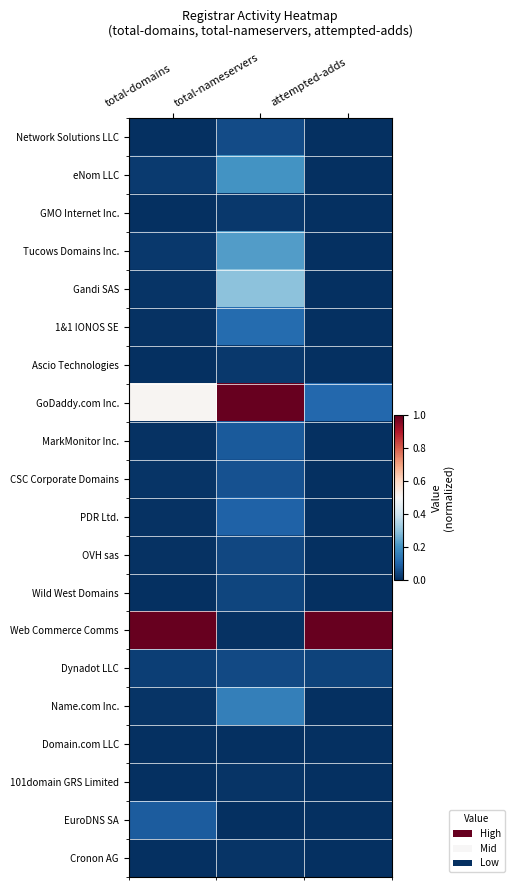

Reading right to left, transcribe all the data shown in this chart.

Network Solutions LLC: attempted-adds=0.0	total-nameservers=0.1	total-domains=0.0
eNom LLC: attempted-adds=0.0	total-nameservers=0.2	total-domains=0.0
GMO Internet Inc.: attempted-adds=0.0	total-nameservers=0.0	total-domains=0.0
Tucows Domains Inc.: attempted-adds=0.0	total-nameservers=0.2	total-domains=0.0
Gandi SAS: attempted-adds=0.0	total-nameservers=0.3	total-domains=0.0
1&1 IONOS SE: attempted-adds=0.0	total-nameservers=0.1	total-domains=0.0
Ascio Technologies: attempted-adds=0.0	total-nameservers=0.0	total-domains=0.0
GoDaddy.com Inc.: attempted-adds=0.1	total-nameservers=1.0	total-domains=0.5
MarkMonitor Inc.: attempted-adds=0.0	total-nameservers=0.1	total-domains=0.0
CSC Corporate Domains: attempted-adds=0.0	total-nameservers=0.1	total-domains=0.0
PDR Ltd.: attempted-adds=0.0	total-nameservers=0.1	total-domains=0.0
OVH sas: attempted-adds=0.0	total-nameservers=0.0	total-domains=0.0
Wild West Domains: attempted-adds=0.0	total-nameservers=0.0	total-domains=0.0
Web Commerce Comms: attempted-adds=1.0	total-nameservers=0.0	total-domains=1.0
Dynadot LLC: attempted-adds=0.0	total-nameservers=0.1	total-domains=0.0
Name.com Inc.: attempted-adds=0.0	total-nameservers=0.2	total-domains=0.0
Domain.com LLC: attempted-adds=0.0	total-nameservers=0.0	total-domains=0.0
101domain GRS Limited: attempted-adds=0.0	total-nameservers=0.0	total-domains=0.0
EuroDNS SA: attempted-adds=0.0	total-nameservers=0.0	total-domains=0.1
Cronon AG: attempted-adds=0.0	total-nameservers=0.0	total-domains=0.0